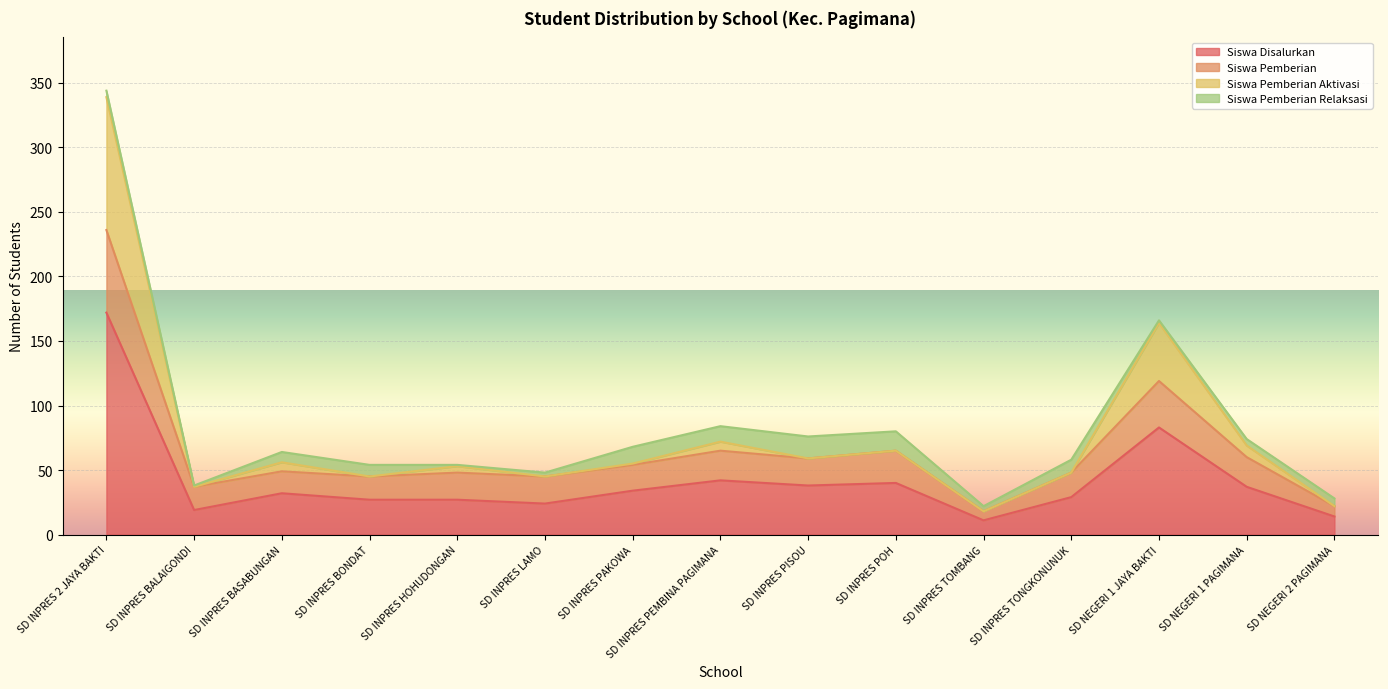

Where is Siswa Pemberian Aktivasi nearest to the value 178?

SD NEGERI 1 JAYA BAKTI